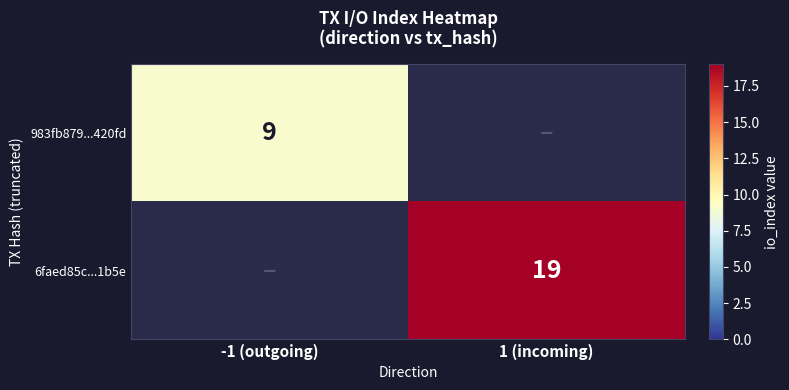

The 6faed85c...1b5e series shows 33 at 1 (incoming). True or false?

False